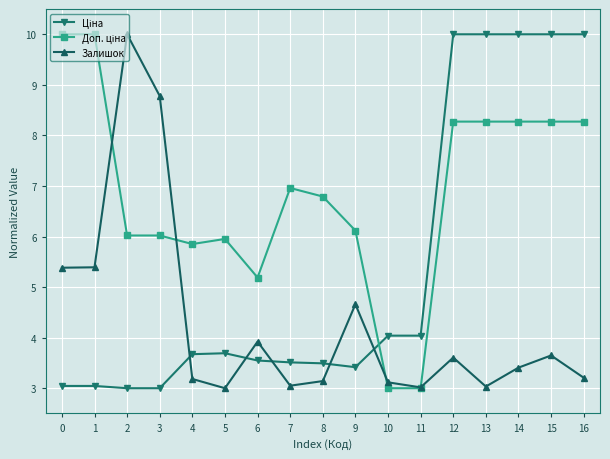

The value of Залишок at 7 is 3.0. True or false?

True